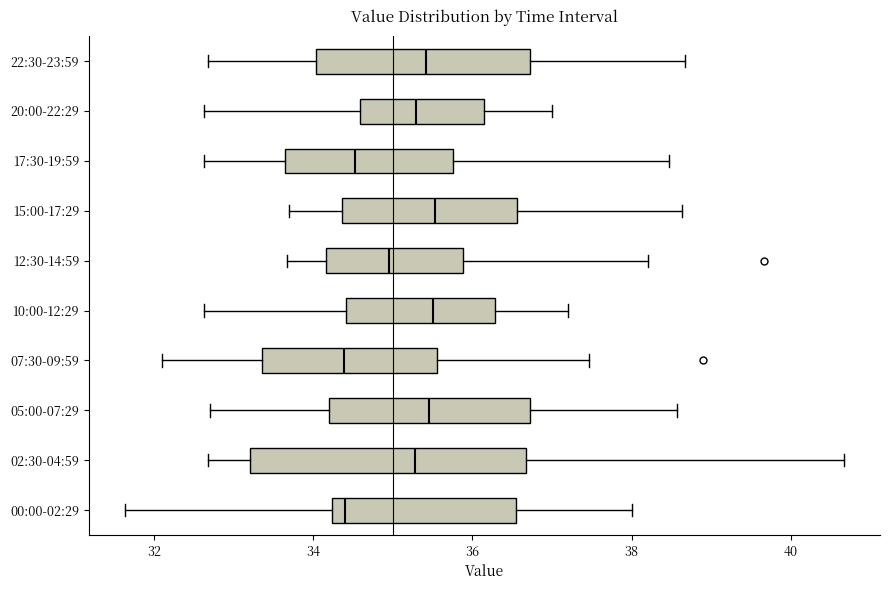

Where is the left edge of the box for 05:00-07:29 on the x-axis? The values are not printed on the chart, so give them approximately, as read against the axis.

34.2